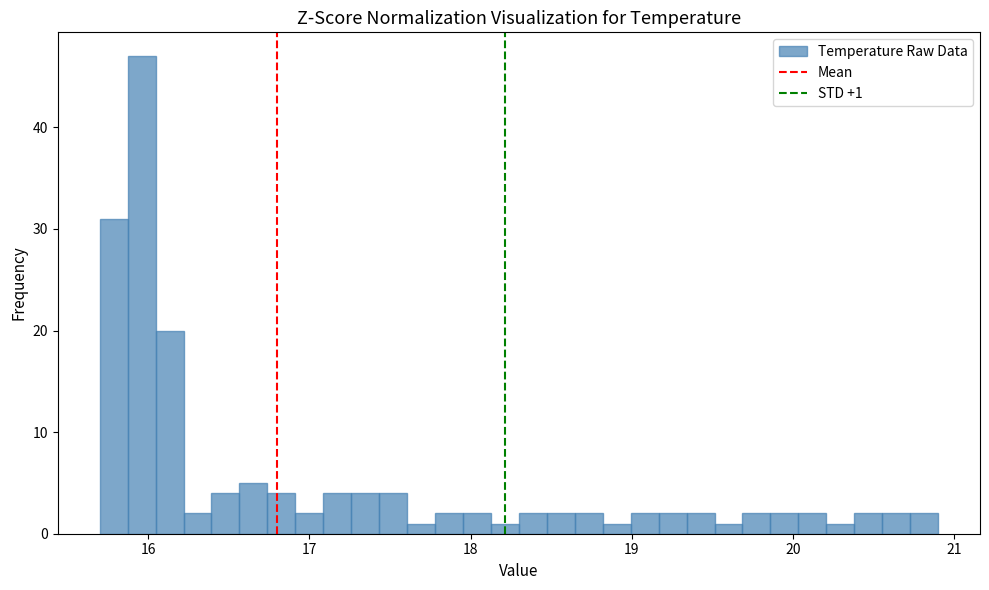

Around what value on the x-axis is the tallest bar? Give the approximate position of its centre, as read against the axis.

16.0